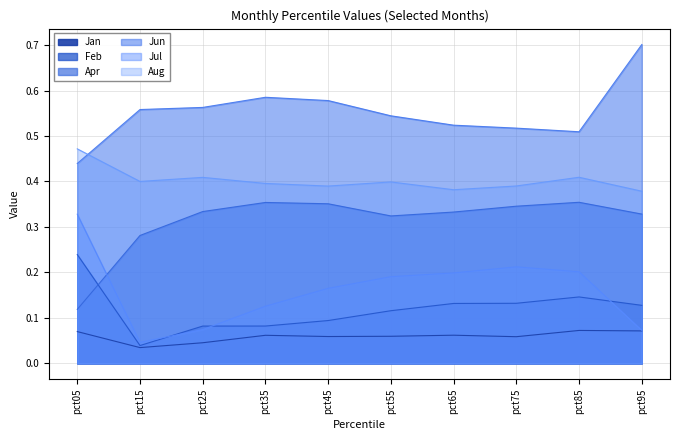

The value of Jul at pct85 is 0.3. True or false?

False